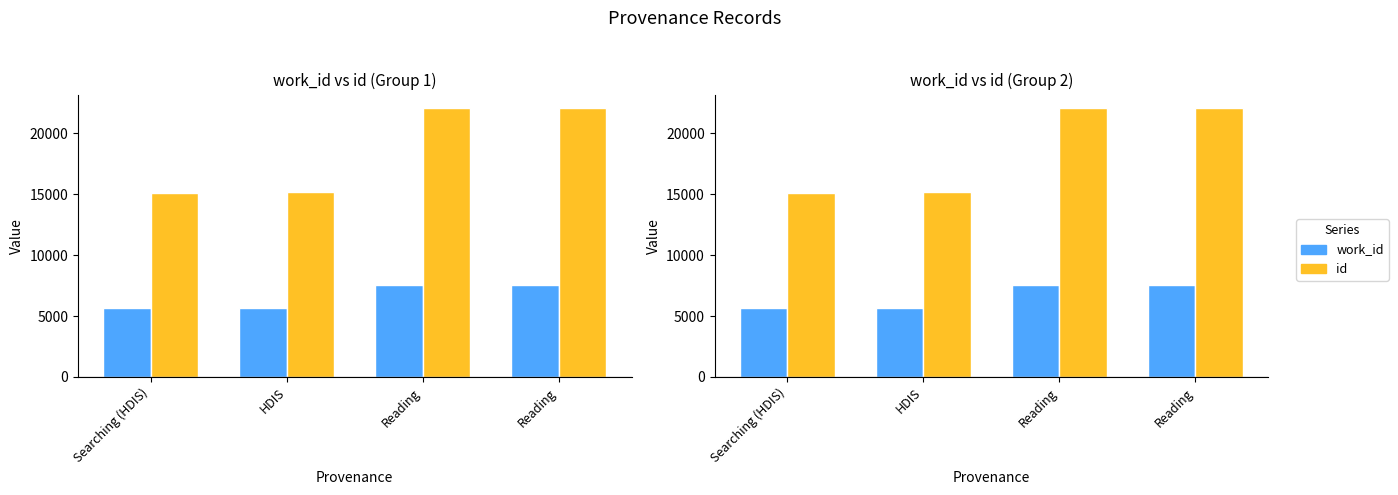

Between HDIS and Reading, which series saw the biggest shift?

id